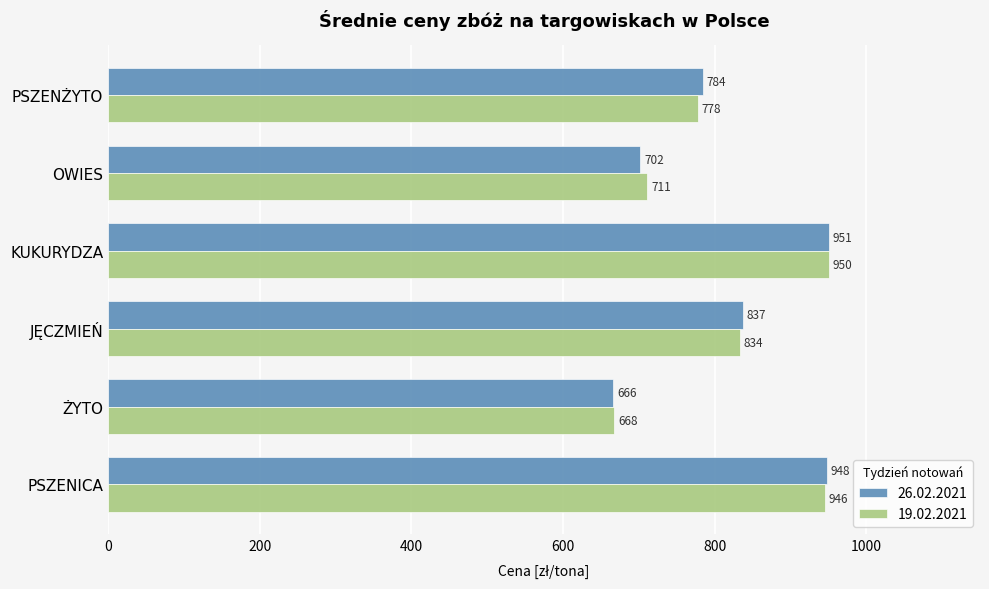

List the series in order of their peak value, highest first.

26.02.2021, 19.02.2021